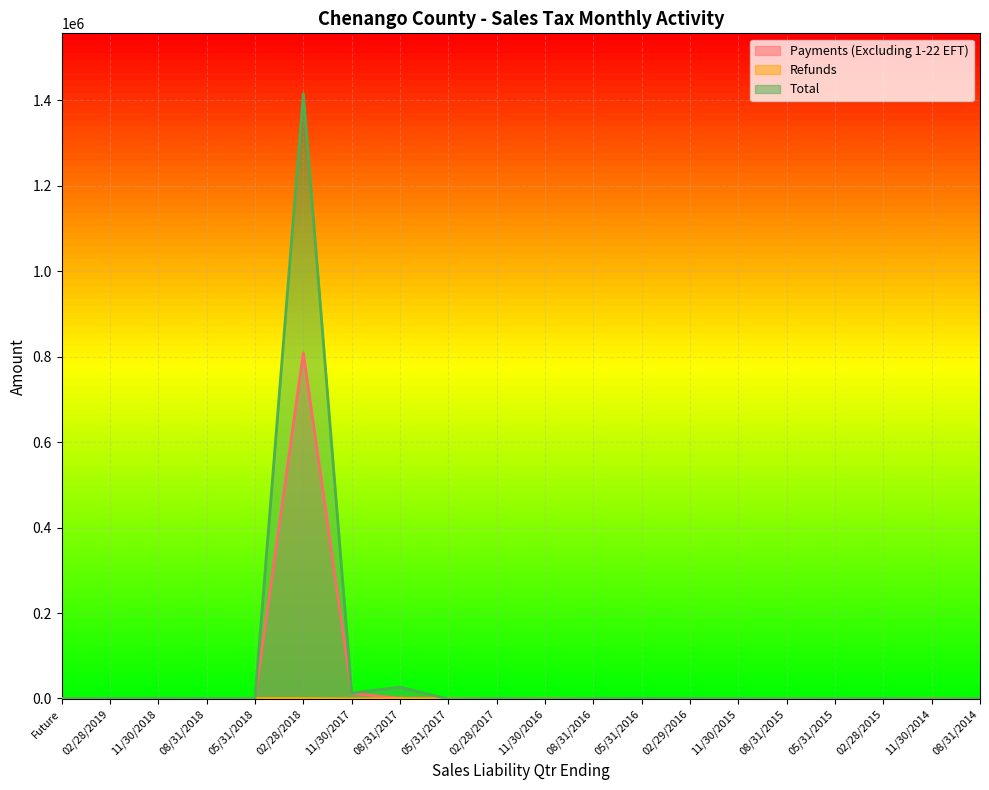

How many intersections are there between Total and Payments (Excluding 1-22 EFT)?

3